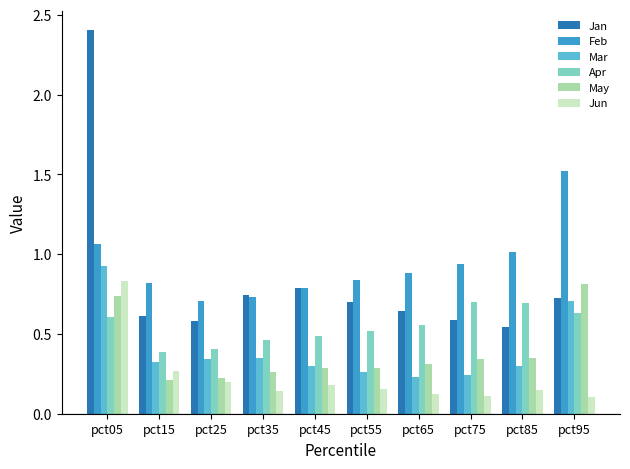

The Jan series shows 0.9 at pct15. True or false?

False